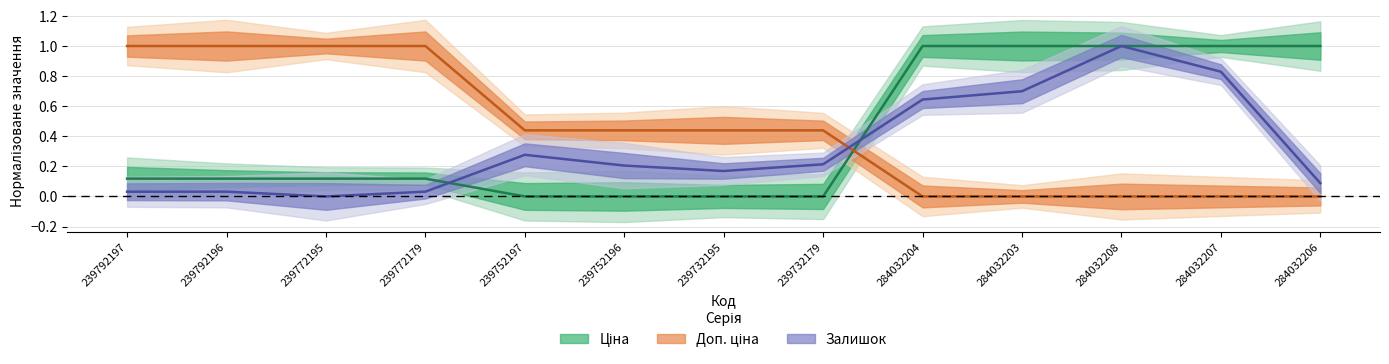

Which series has the widest spread of values?

Ціна